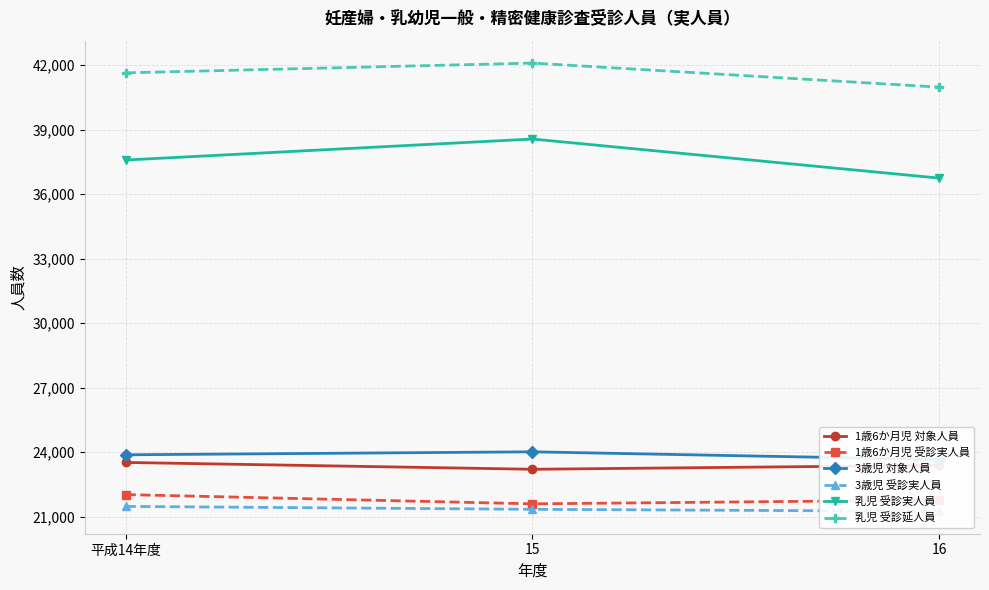

Which label corresponds to the largest value in the chart?

15